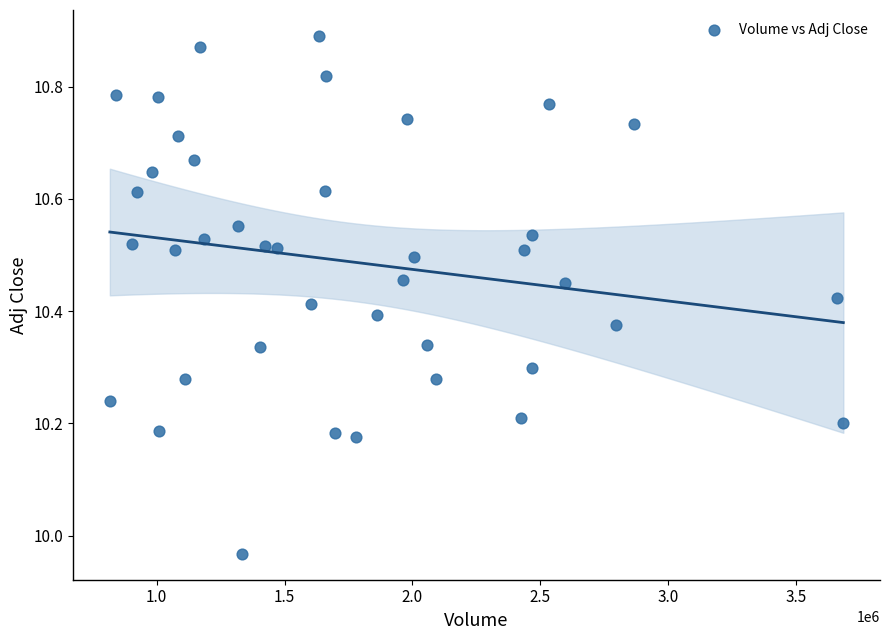

What is the range of X values (max minus min)?

2868000.0